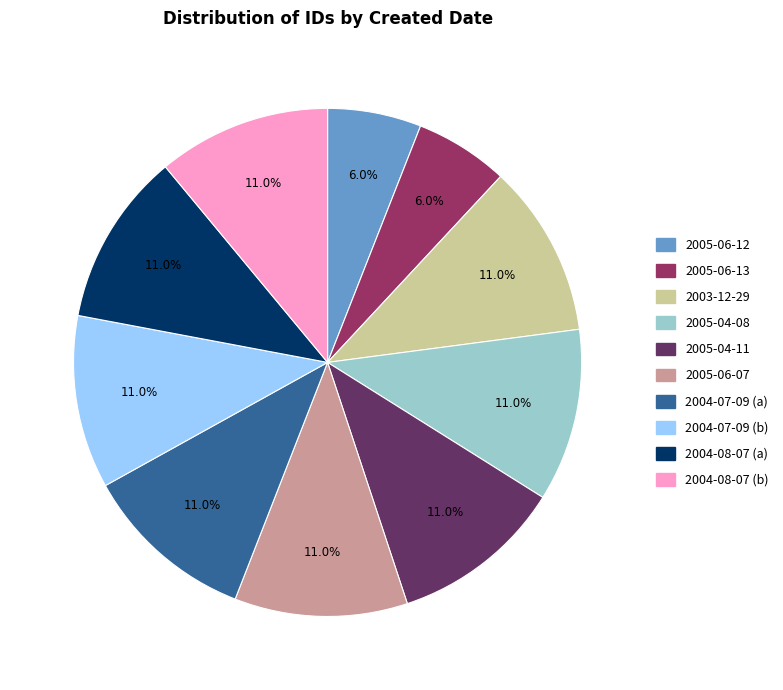

Combined, do 2004-08-07 (b) and 2004-07-09 (b) account for over 50%?

No